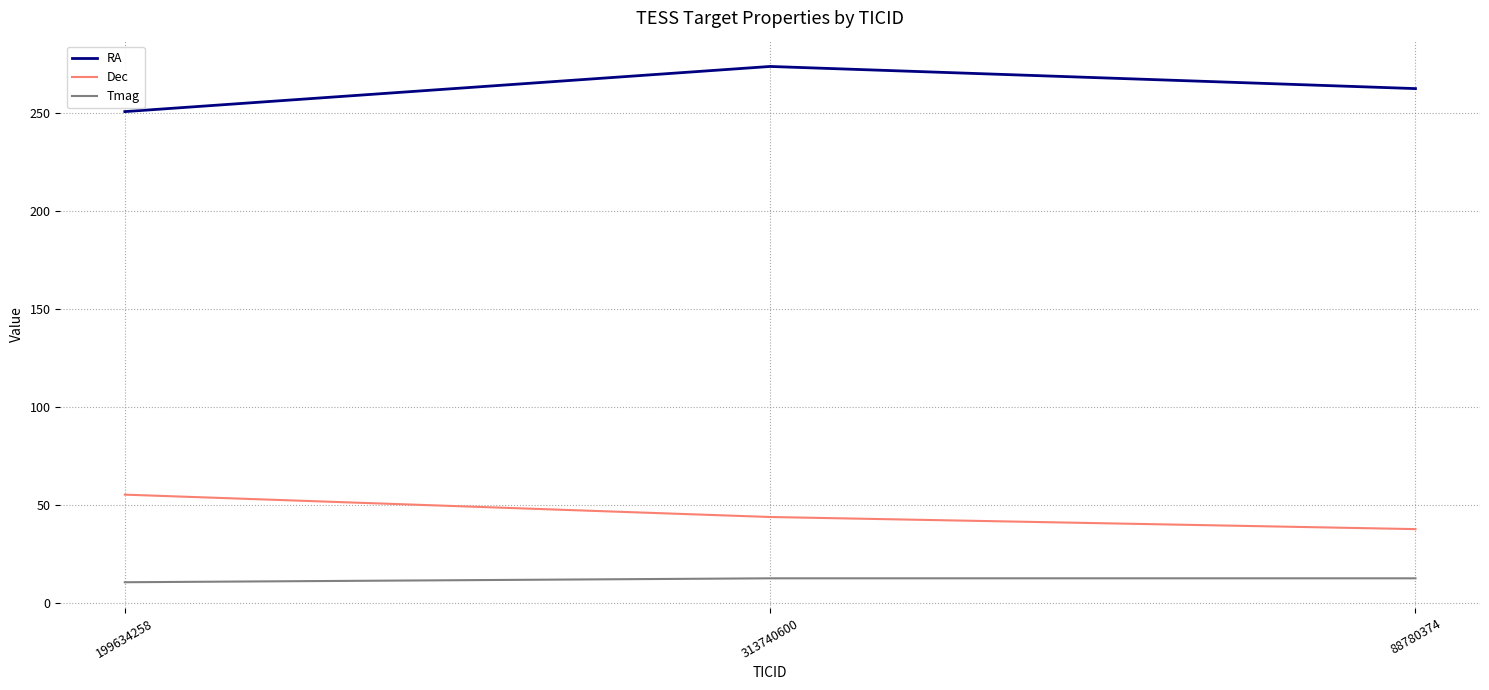

What is the smallest value displayed?

10.5